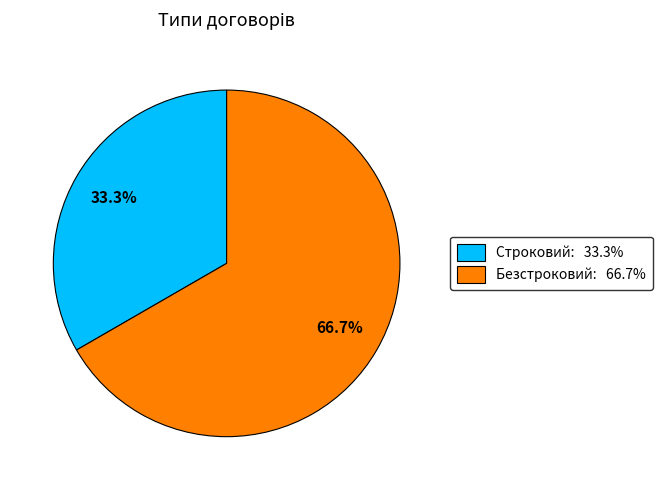

What percentage is NOT represented by Строковий?

66.7%